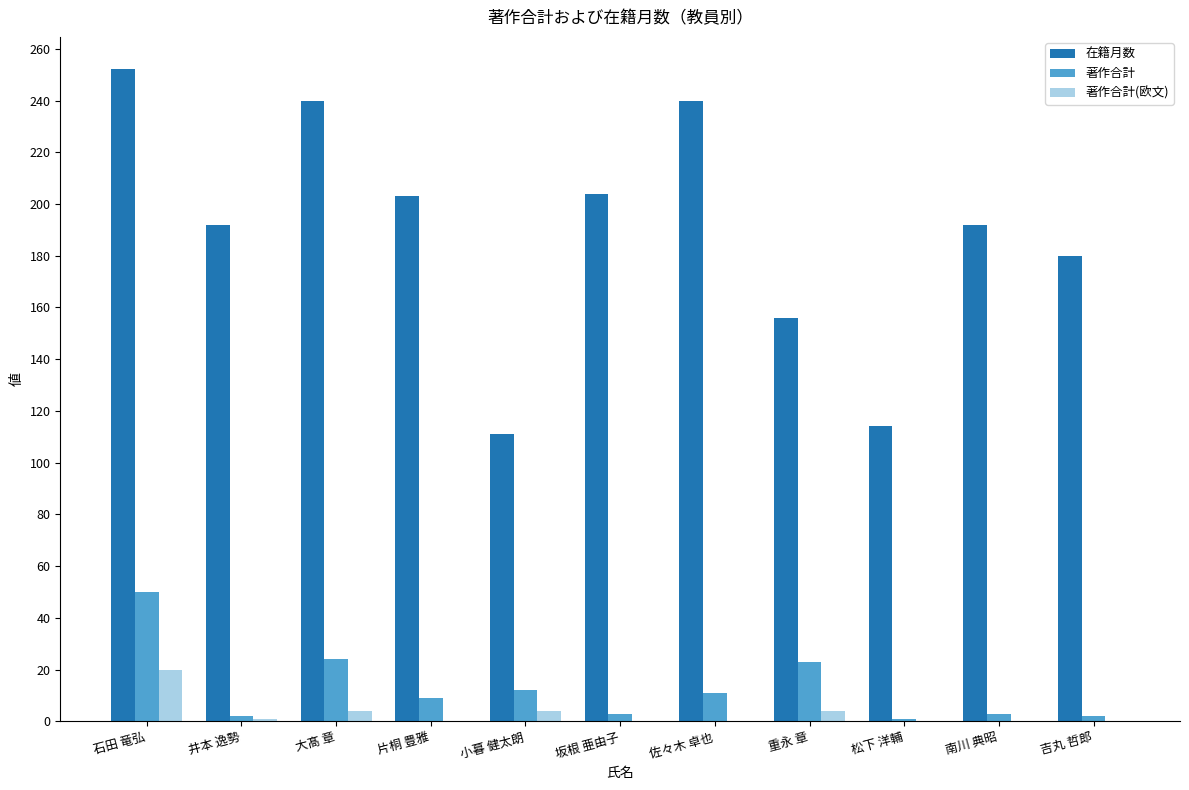

Between 坂根 亜由子 and 松下 洋輔, which series saw the biggest shift?

在籍月数